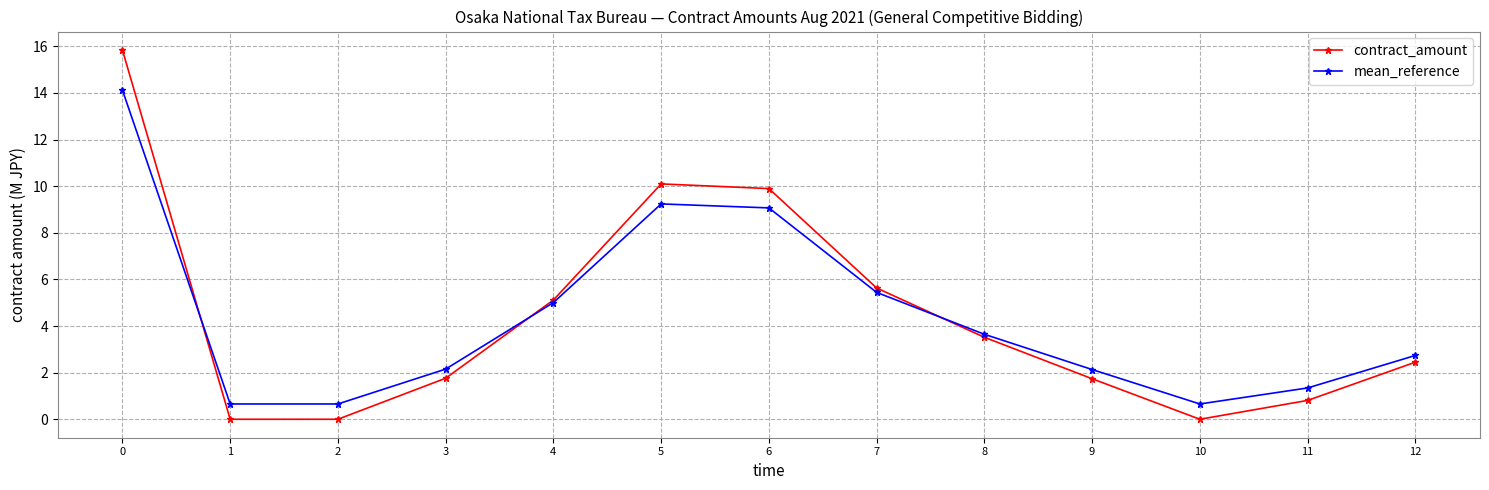

How many lines are shown in the chart?

2